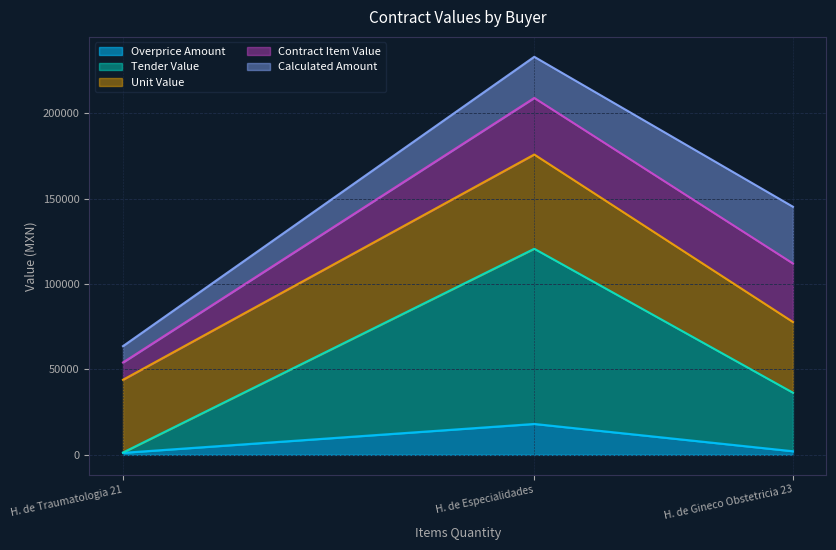

What is the total value across all series at H. de Gineco Obstetricia 23?

145301.0